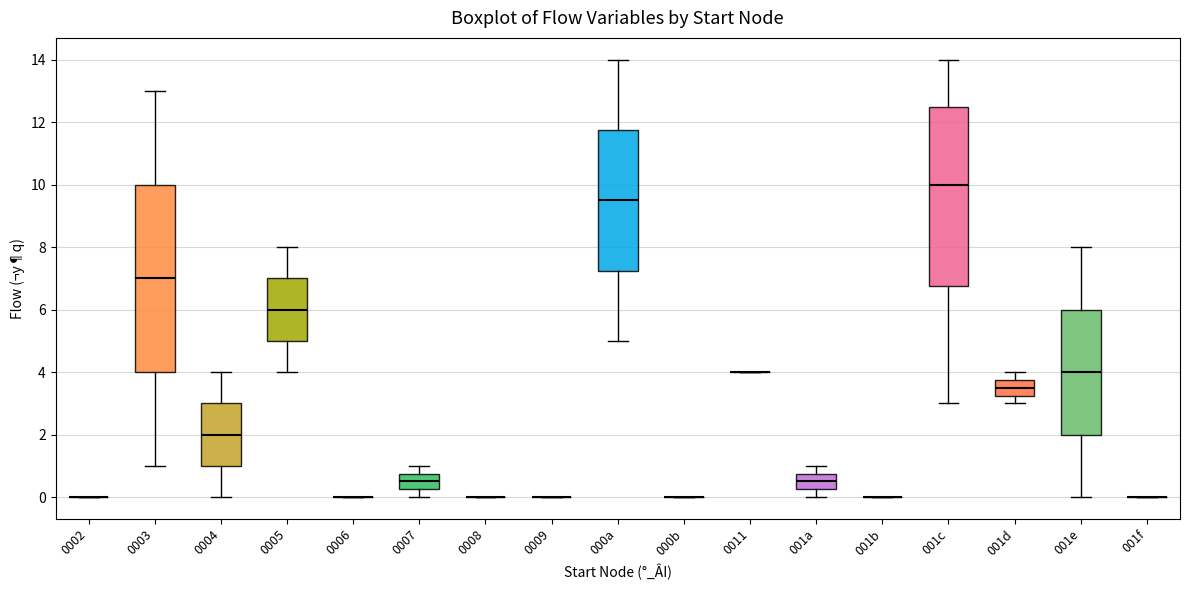

Reading left to right, transcribe this box plot: for each box, give where its median line is, the range the box spans, and where its two whiskers end, as read against the y-axis. The values are not printed on the chart, so give them approximately, as read against the axis.

0002: box collapsed to a line at 0.0, whiskers 0.0 to 0.0
0003: median 7.0, box 4.0 to 10.0, whiskers 1.0 to 13.0
0004: median 2.0, box 1.0 to 3.0, whiskers 0.0 to 4.0
0005: median 6.0, box 5.0 to 7.0, whiskers 4.0 to 8.0
0006: box collapsed to a line at 0.0, whiskers 0.0 to 0.0
0007: median 0.6, box 0.2 to 0.8, whiskers 0.0 to 1.0
0008: box collapsed to a line at 0.0, whiskers 0.0 to 0.0
0009: box collapsed to a line at 0.0, whiskers 0.0 to 0.0
000a: median 9.6, box 7.2 to 11.8, whiskers 5.0 to 14.0
000b: box collapsed to a line at 0.0, whiskers 0.0 to 0.0
0011: box collapsed to a line at 4.0, whiskers 4.0 to 4.0
001a: median 0.6, box 0.2 to 0.8, whiskers 0.0 to 1.0
001b: box collapsed to a line at 0.0, whiskers 0.0 to 0.0
001c: median 10.0, box 6.8 to 12.6, whiskers 3.0 to 14.0
001d: median 3.6, box 3.2 to 3.8, whiskers 3.0 to 4.0
001e: median 4.0, box 2.0 to 6.0, whiskers 0.0 to 8.0
001f: box collapsed to a line at 0.0, whiskers 0.0 to 0.0